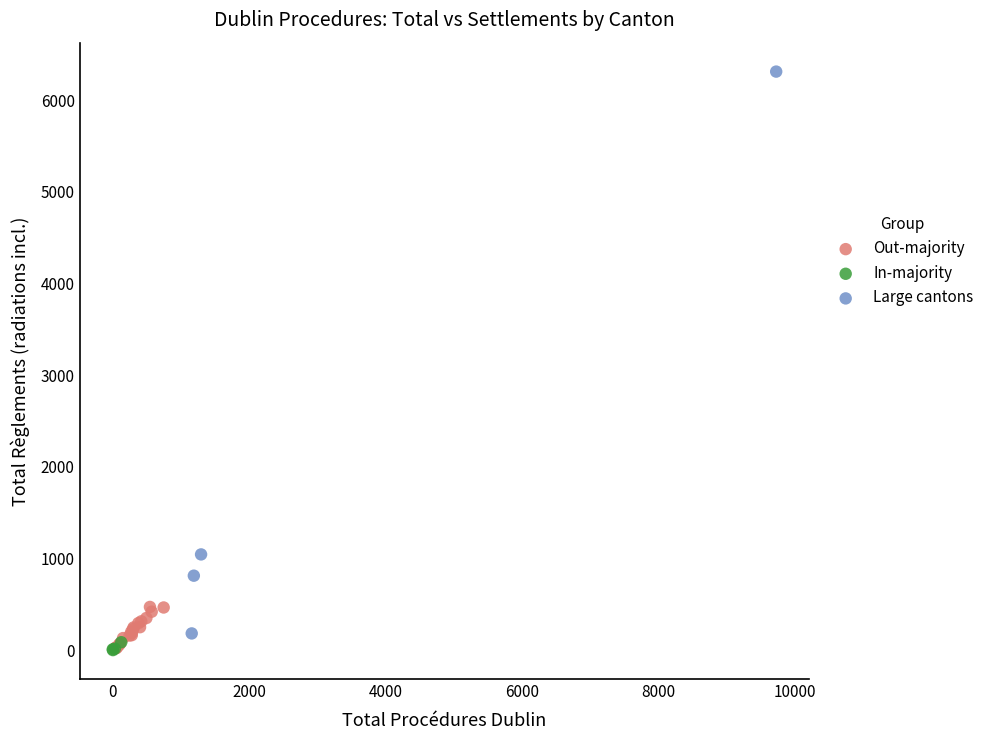

Which series has the largest Y range (max minus min)?

Large cantons